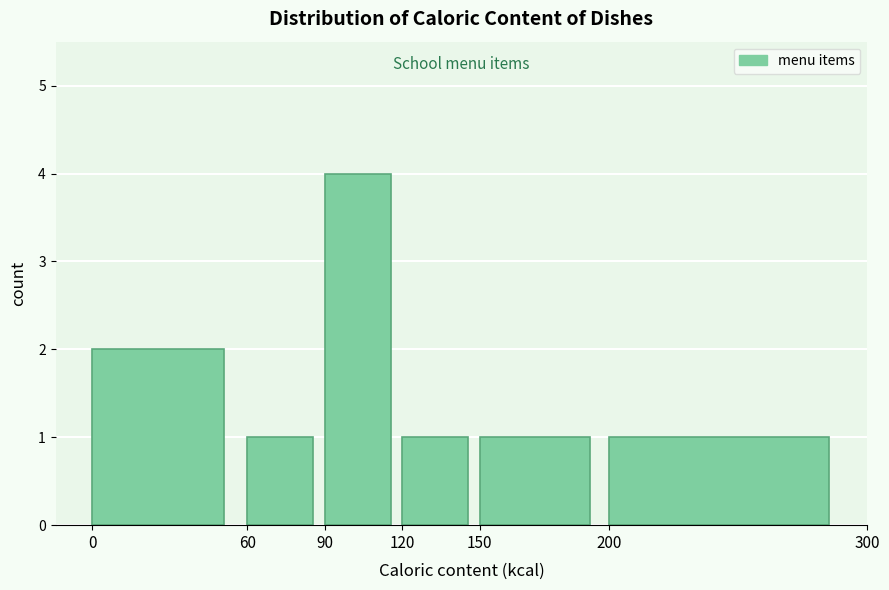

Reading left to right, transcribe this chart: for each bar, give the range it covers on the x-axis and its height. The values are not printed on the chart, so give them approximately, as read against the axis.

0 to 60: 2
60 to 90: 1
90 to 120: 4
120 to 150: 1
150 to 200: 1
200 to 300: 1